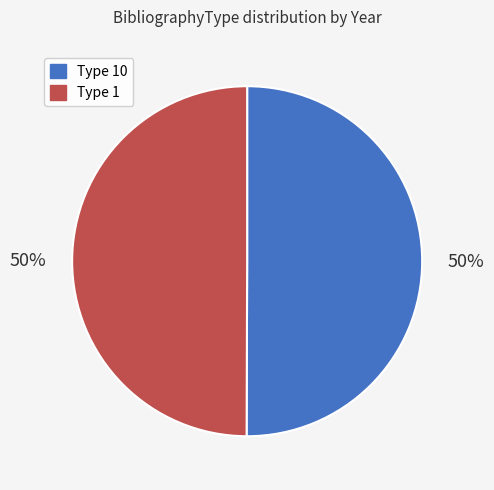

What is the ratio of the value at Type 10 to the value at Type 1?

1.0